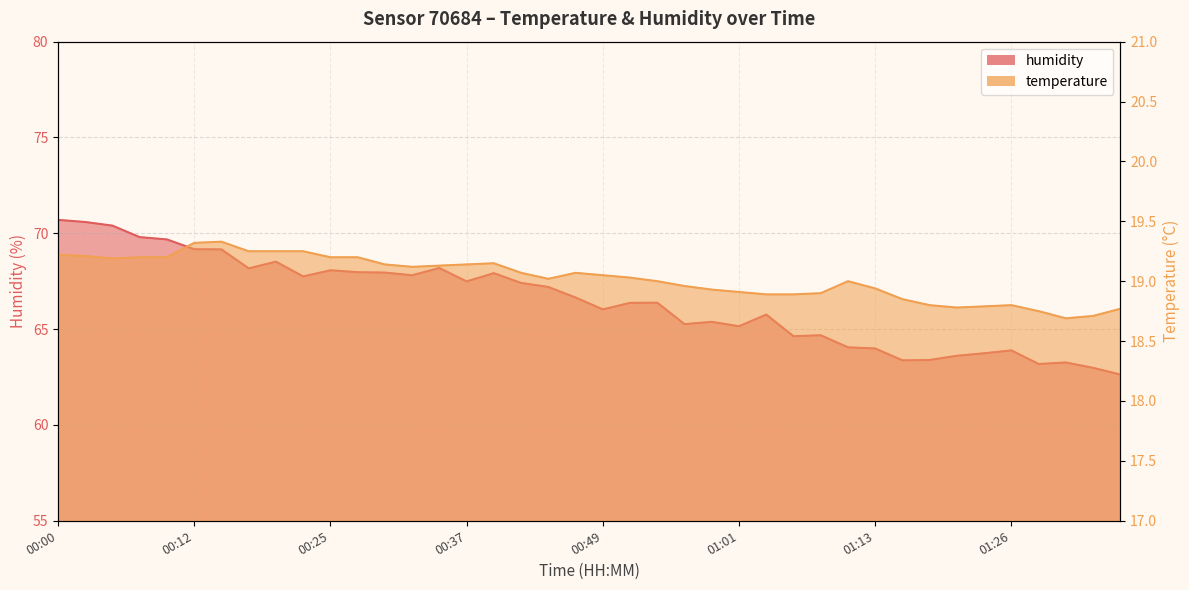

Between 01:08 and 01:13, which series saw the biggest shift?

humidity